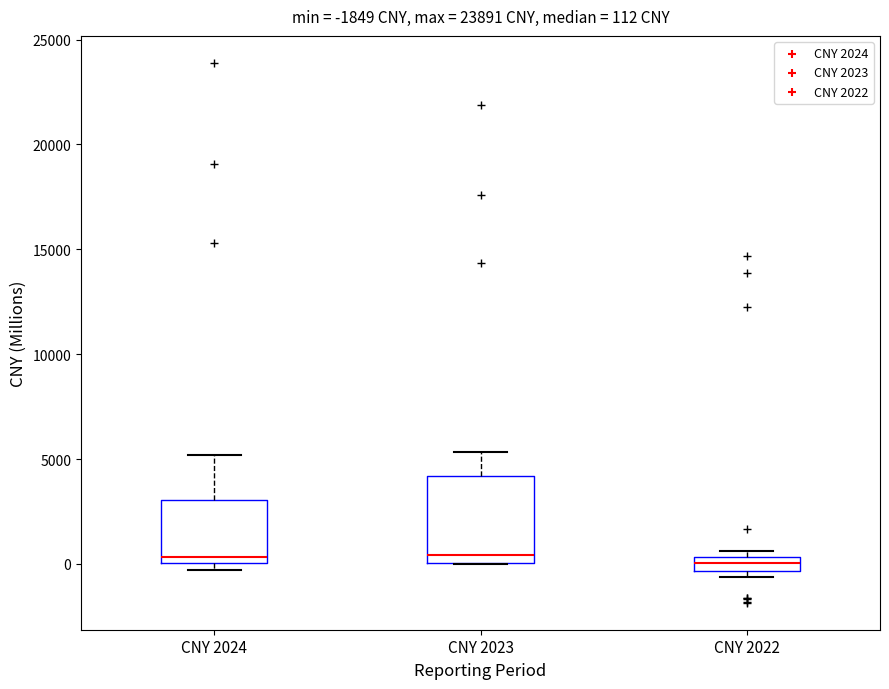

Comparing the boxes themselves (not the whiskers), which one is the tallest?

CNY 2023